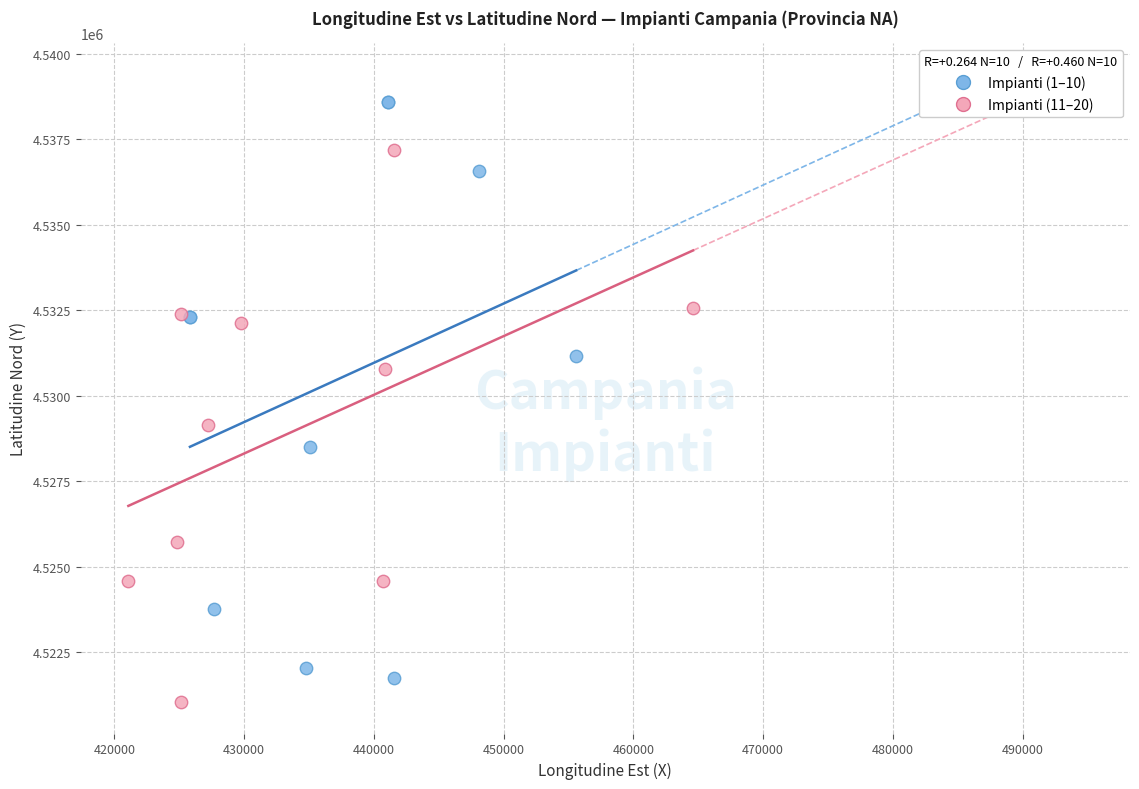

Which series has the widest spread of Y values?

Impianti (1–10)